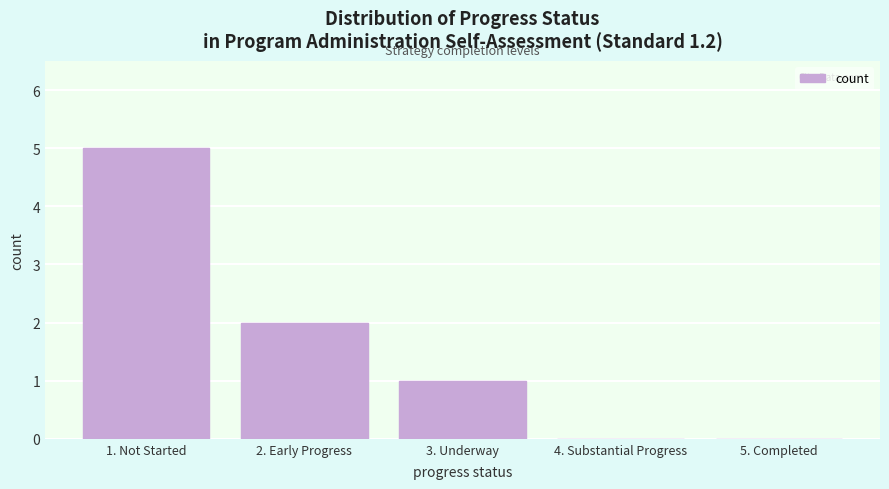

Reading right to left, list all the values displayed in this chart.

5. Completed=0	4. Substantial Progress=0	3. Underway=1	2. Early Progress=2	1. Not Started=5